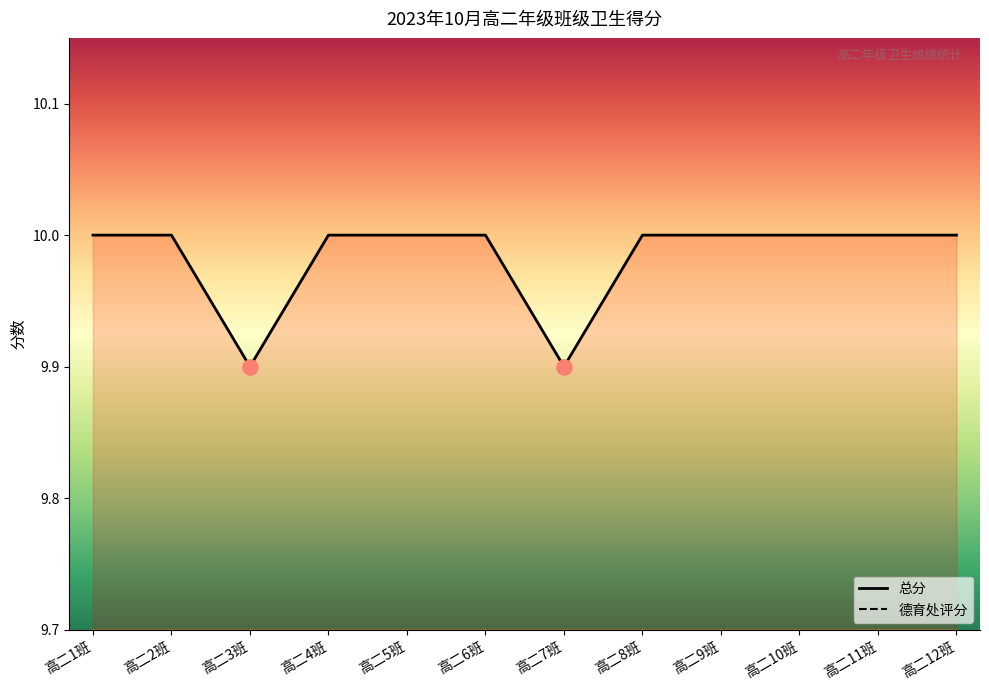

Which series contains the highest Y value?

德育处评分